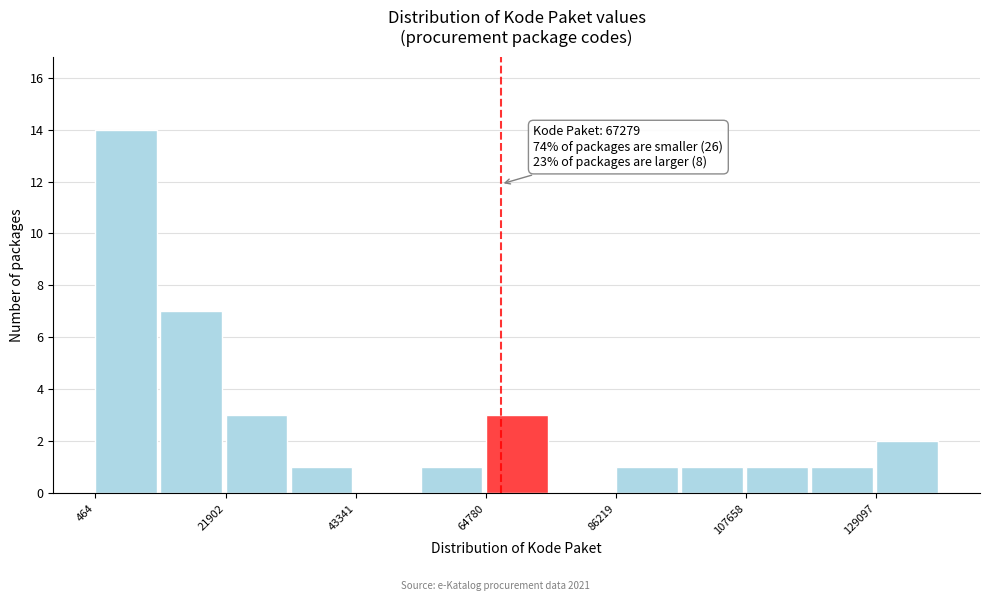

Read against the x-axis, roughly where is the centre of the tallest bar?

5000